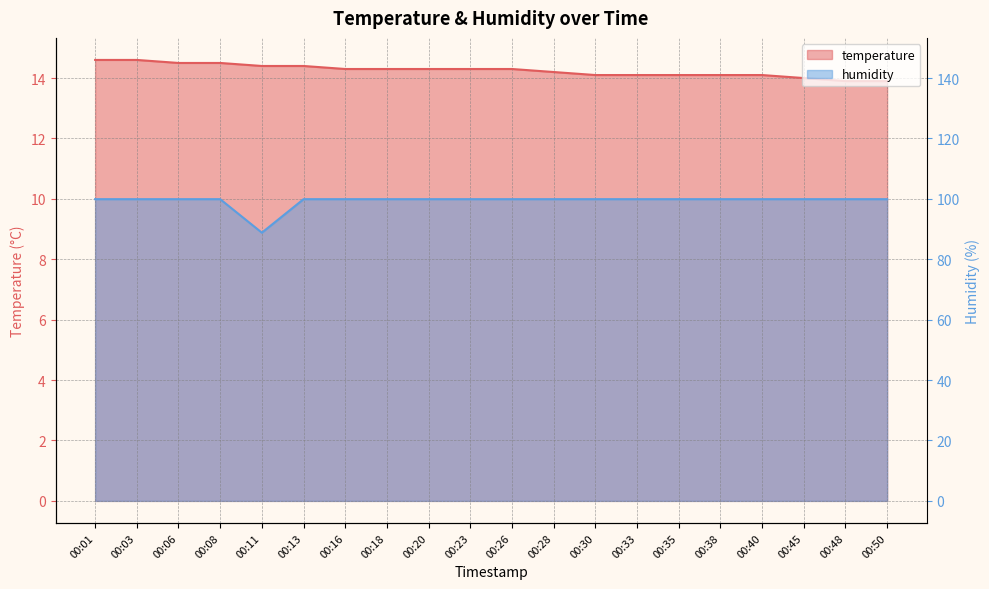

Rank the series by their average value, from lowest to highest.

humidity, temperature